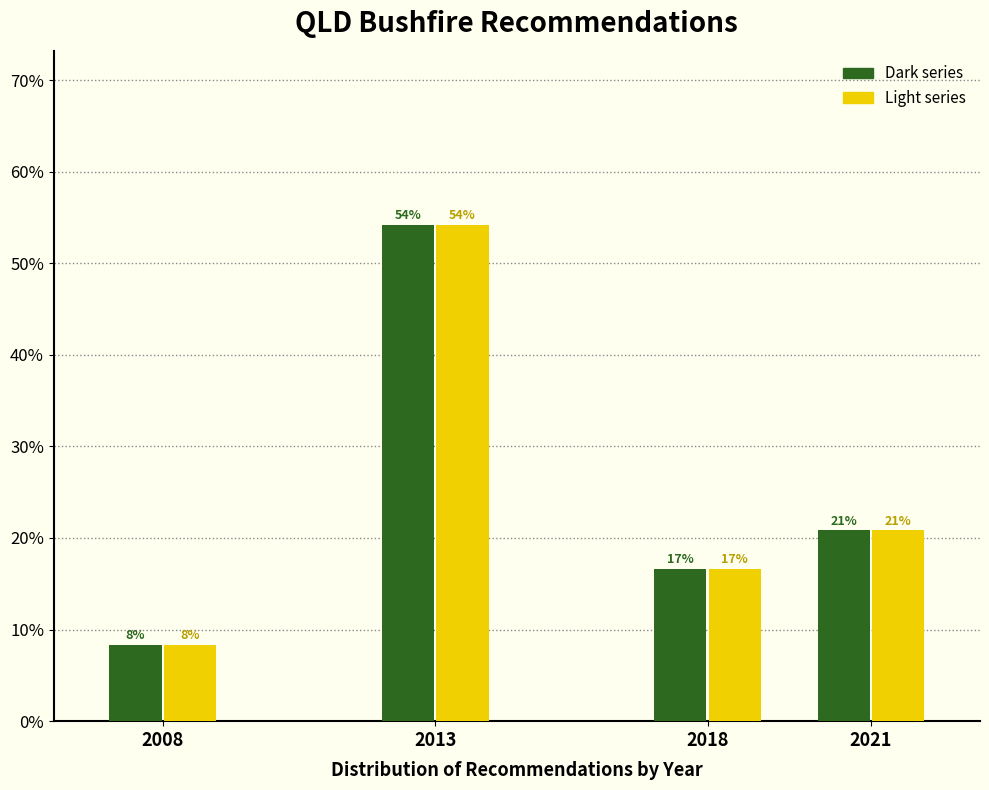

Are the bars horizontal?

No